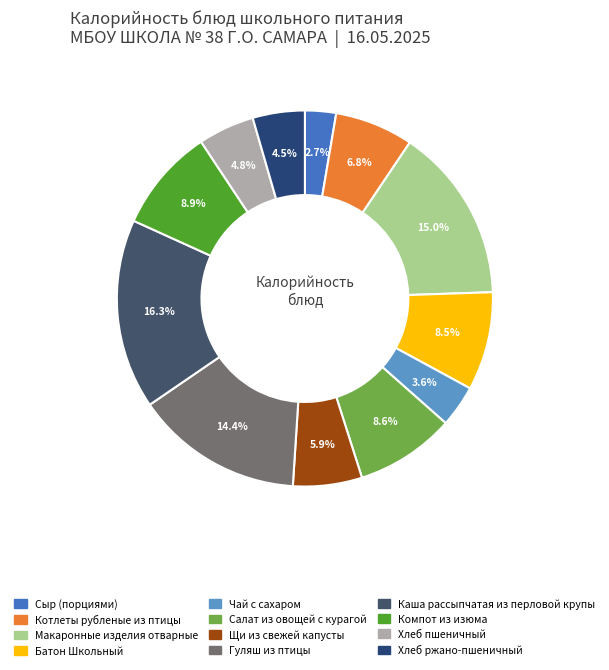

To the nearest percent, what is the average slice percentage?

8%